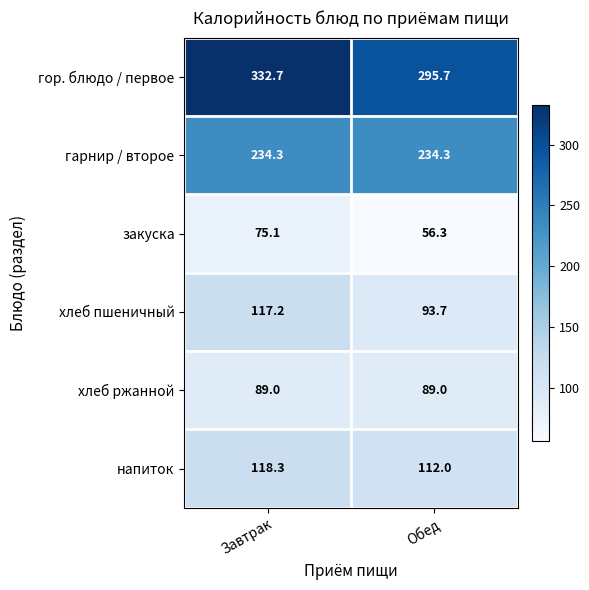

Reading left to right, what are all the values shown in this chart?

гор. блюдо / первое: Завтрак=332.7	Обед=295.7
гарнир / второе: Завтрак=234.3	Обед=234.3
закуска: Завтрак=75.1	Обед=56.3
хлеб пшеничный: Завтрак=117.2	Обед=93.7
хлеб ржанной: Завтрак=89.0	Обед=89.0
напиток: Завтрак=118.3	Обед=112.0